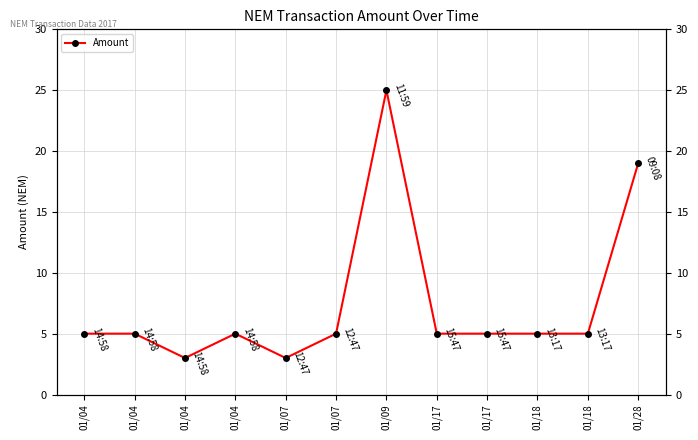

What is the sum of all values?

90